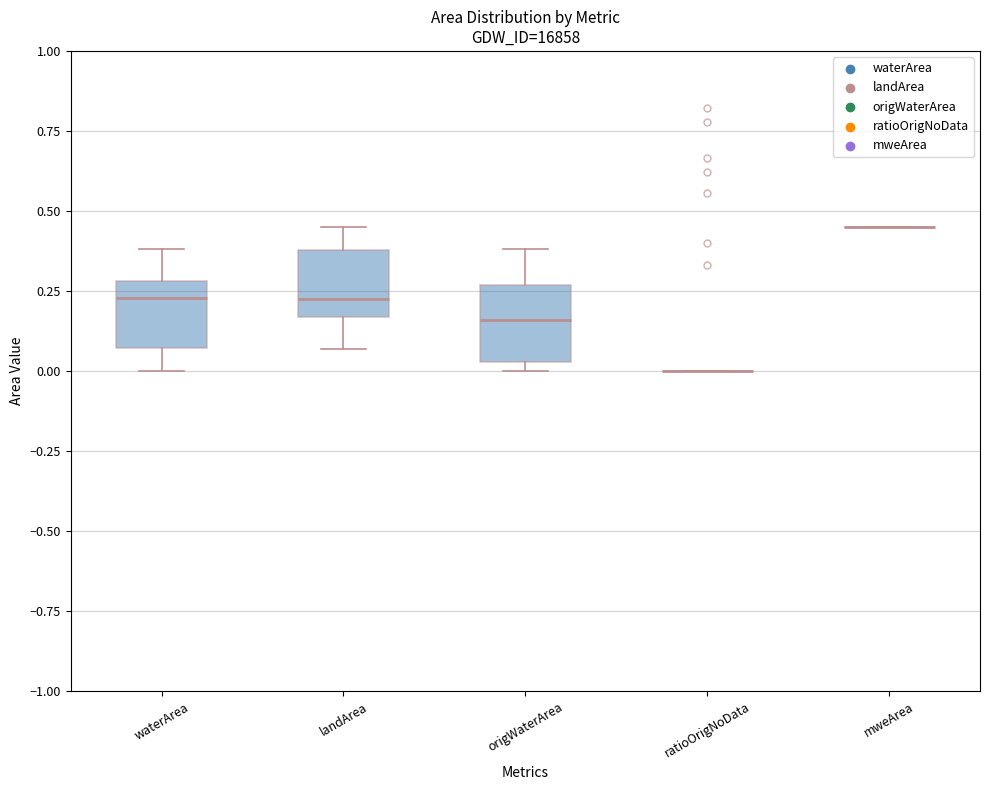

Reading left to right, read every box against the y-axis: the position of its median line, the range the box covers, and the ends of its whiskers. The values are not printed on the chart, so give them approximately, as read against the axis.

waterArea: median 0.25, box 0.05 to 0.30, whiskers 0.00 to 0.40
landArea: median 0.25, box 0.15 to 0.40, whiskers 0.05 to 0.45
origWaterArea: median 0.15, box 0.05 to 0.25, whiskers 0.00 to 0.40
ratioOrigNoData: box collapsed to a line at 0.00, whiskers 0.00 to 0.00
mweArea: box collapsed to a line at 0.45, whiskers 0.45 to 0.45